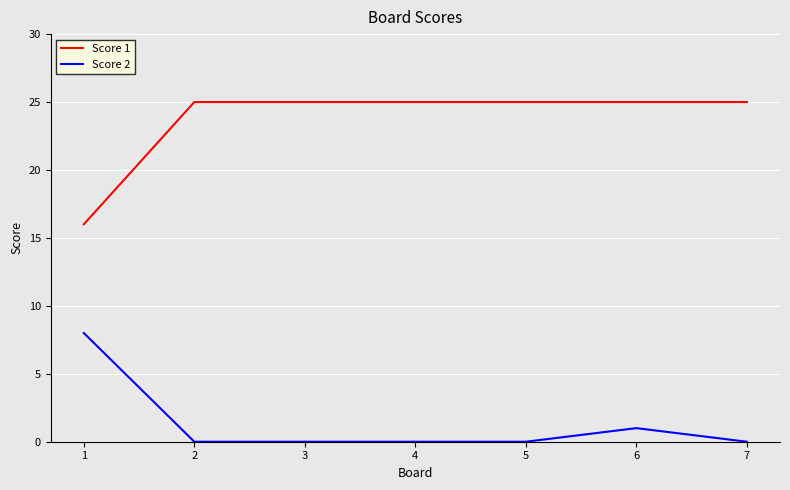

Which series has the largest total across all categories?

Score 1